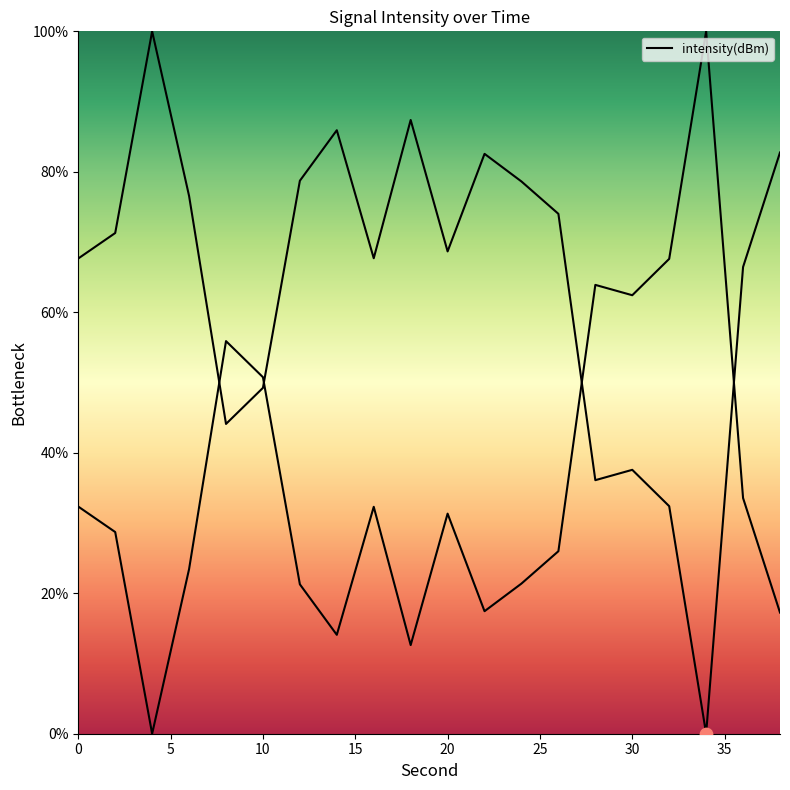

What is the change in value from 14 to 28?

-49.8